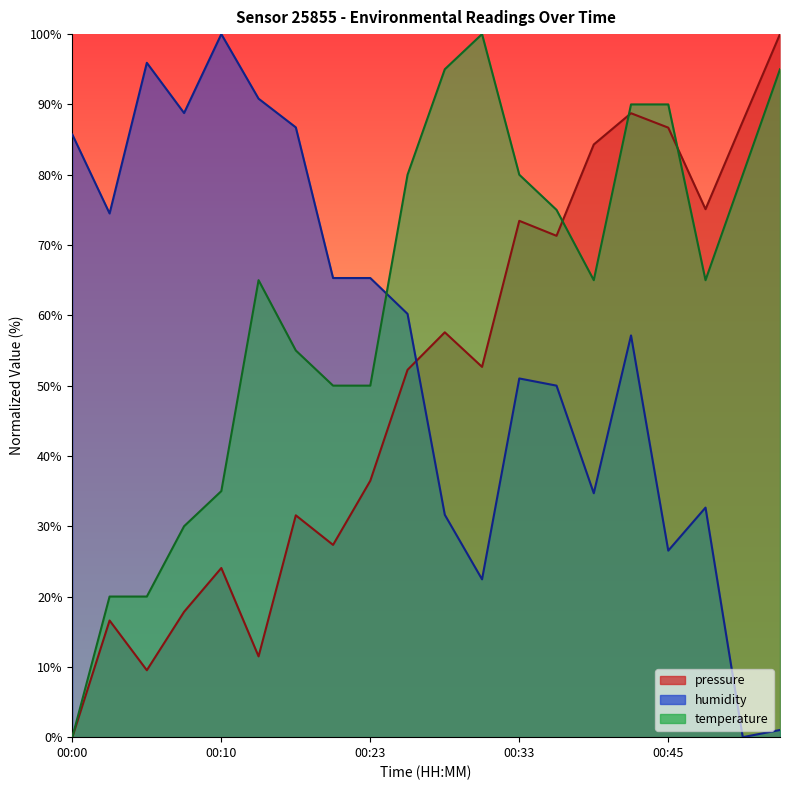

Count the number of data series in this chart.

3